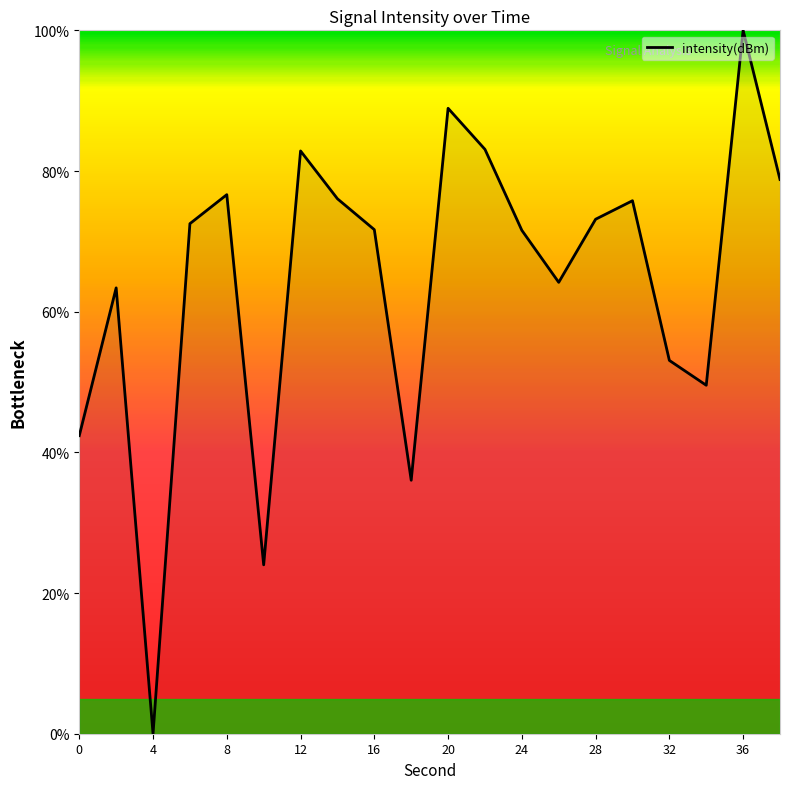

True or false: the data has more than 1 interior local peaks.

True